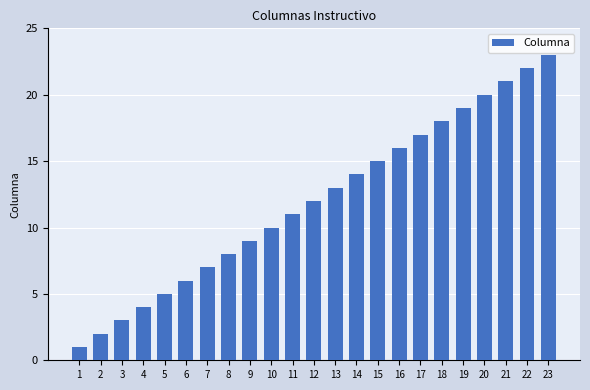

List the labels in order of value, largest first.

23, 22, 21, 20, 19, 18, 17, 16, 15, 14, 13, 12, 11, 10, 9, 8, 7, 6, 5, 4, 3, 2, 1